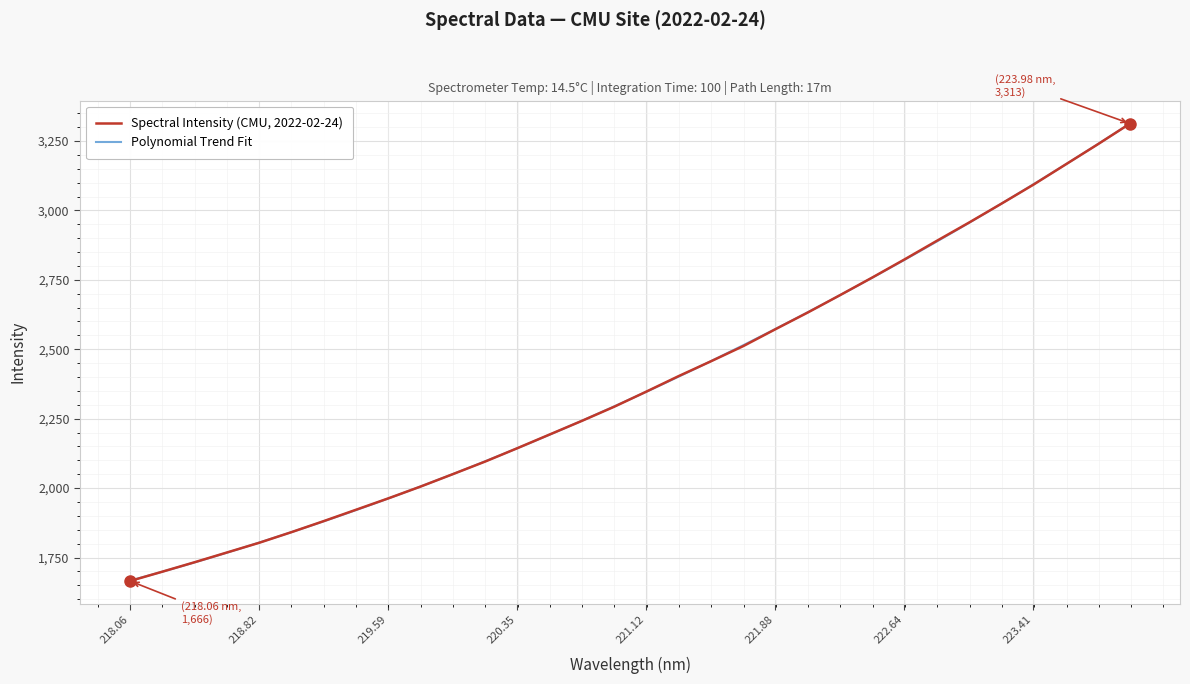

True or false: the data has more than 2 interior local peaks.

False